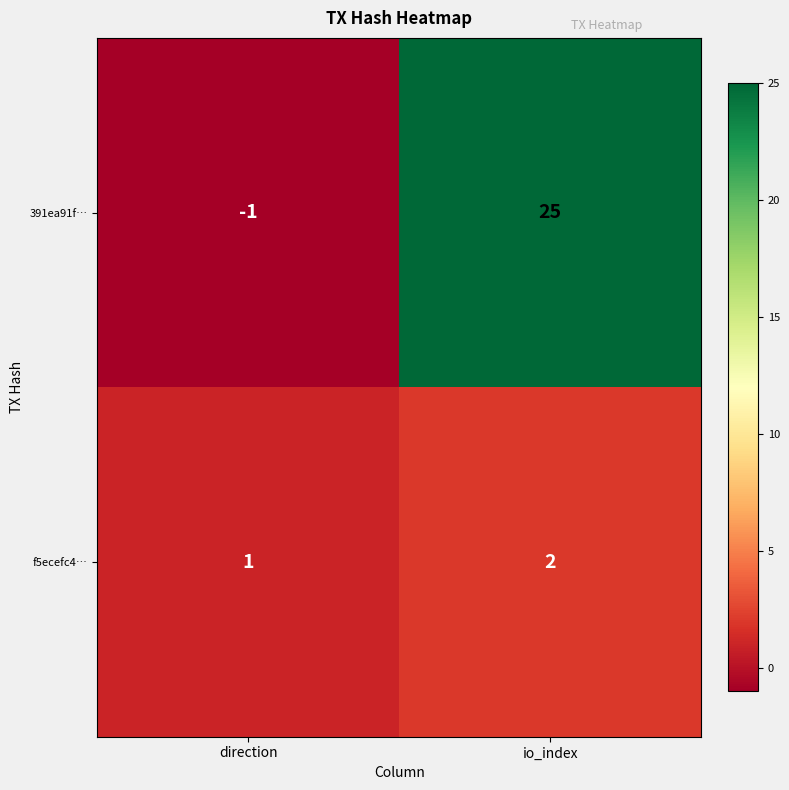

The value of f5ecefc4… at direction is 1. True or false?

True